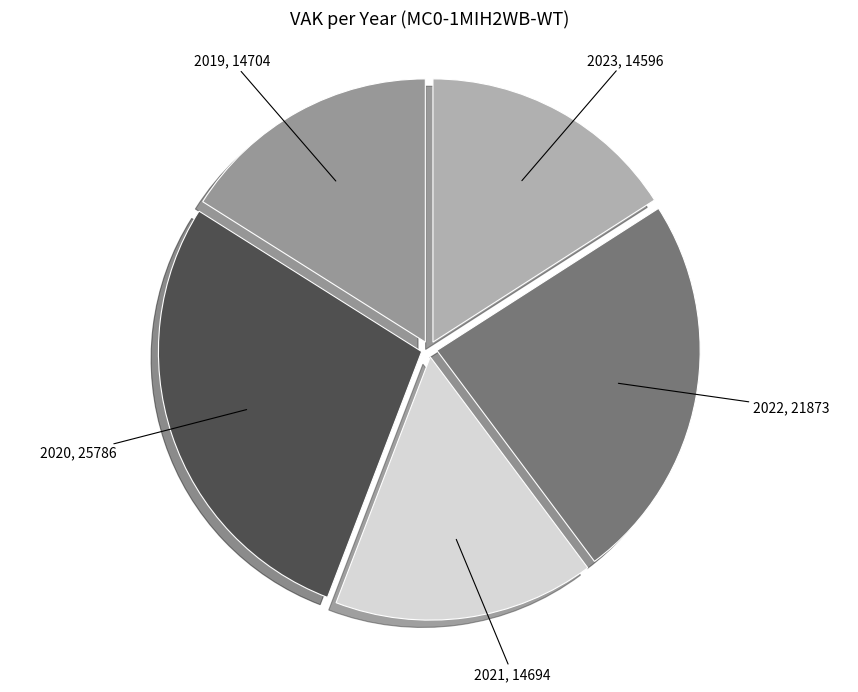

Approximately how many times larger is the value at 2020 compared to 2021?

1.8